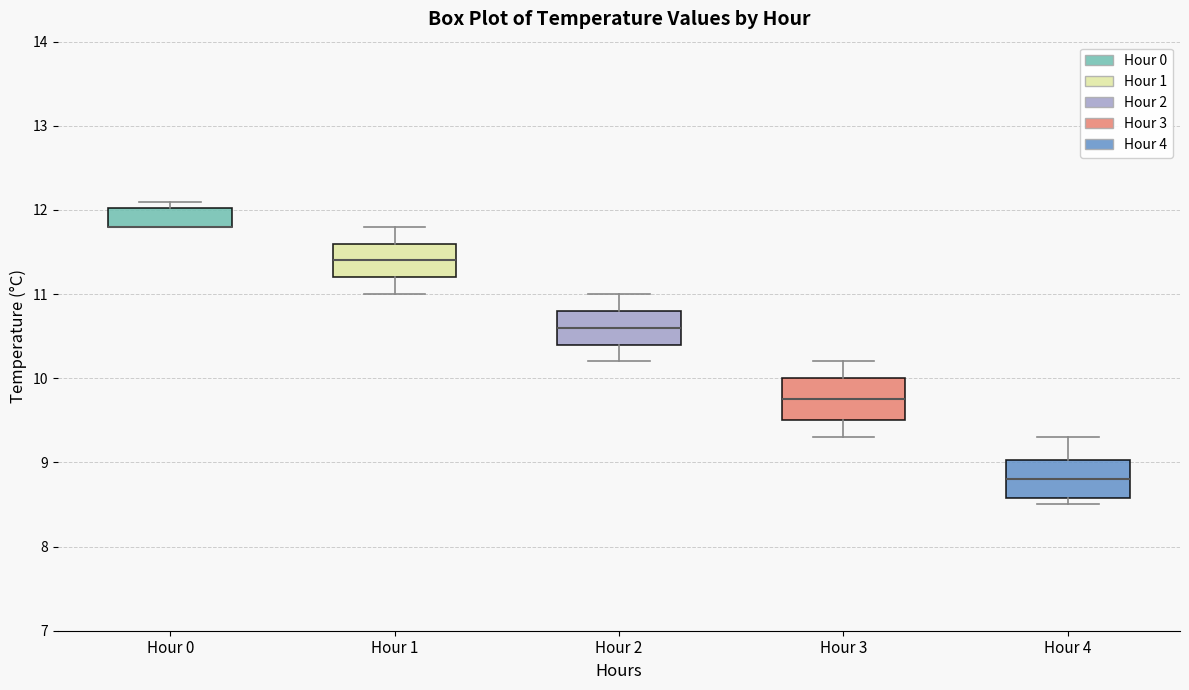

Where does the upper whisker of the box for Hour 3 end on the y-axis? The values are not printed on the chart, so give them approximately, as read against the axis.

10.2